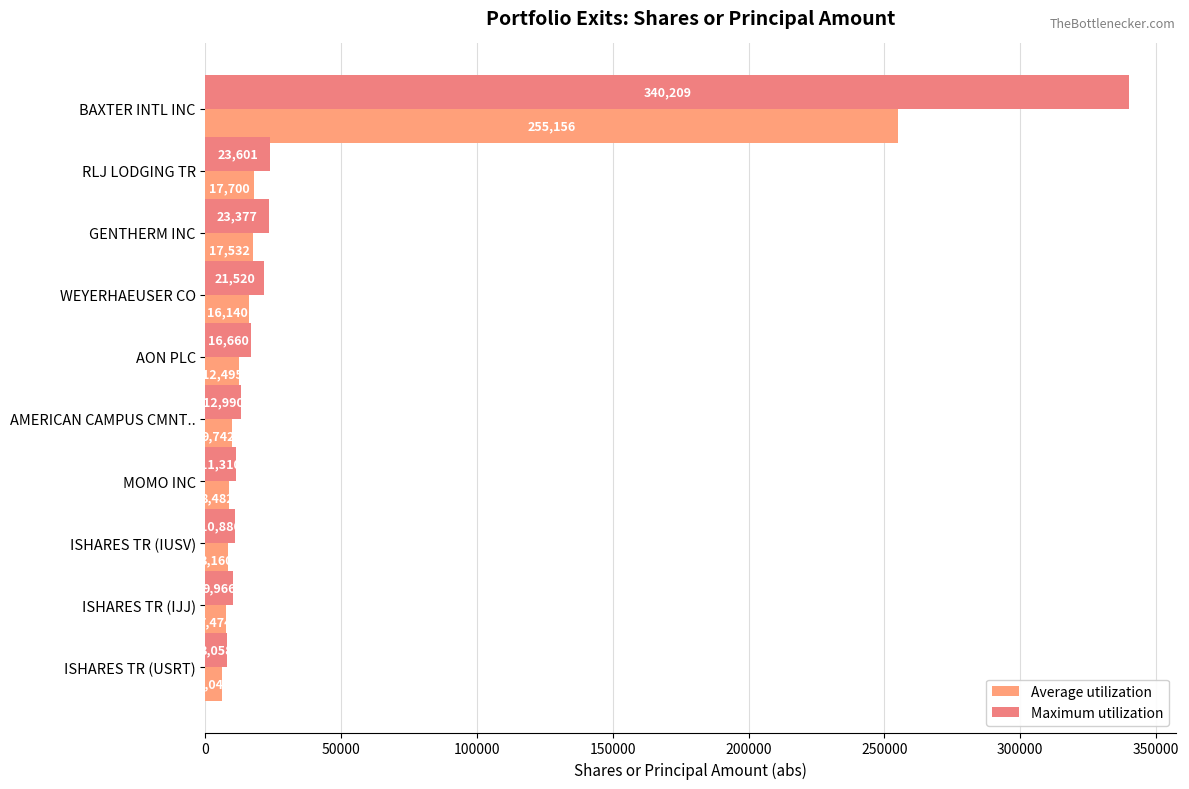

How many series are shown in this chart?

2